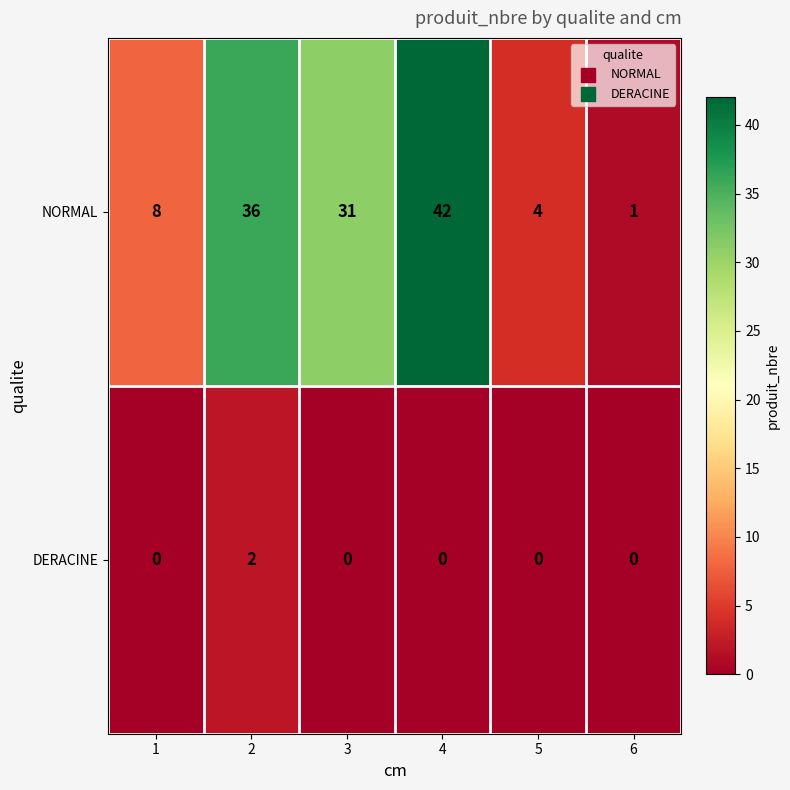

Rank the series at 3 from lowest to highest value.

DERACINE, NORMAL